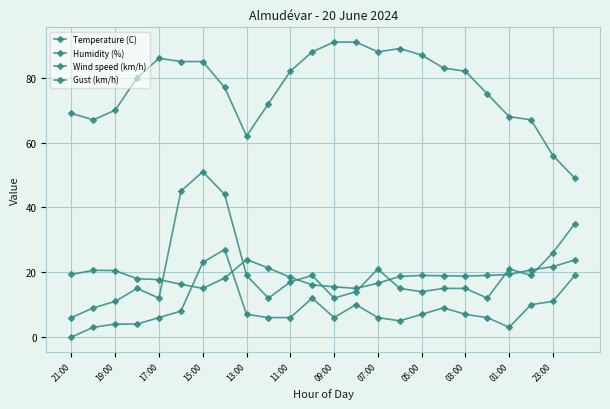

Rank the series by their maximum value, from highest to lowest.

Humidity (%), Gust (km/h), Wind speed (km/h), Temperature (C)